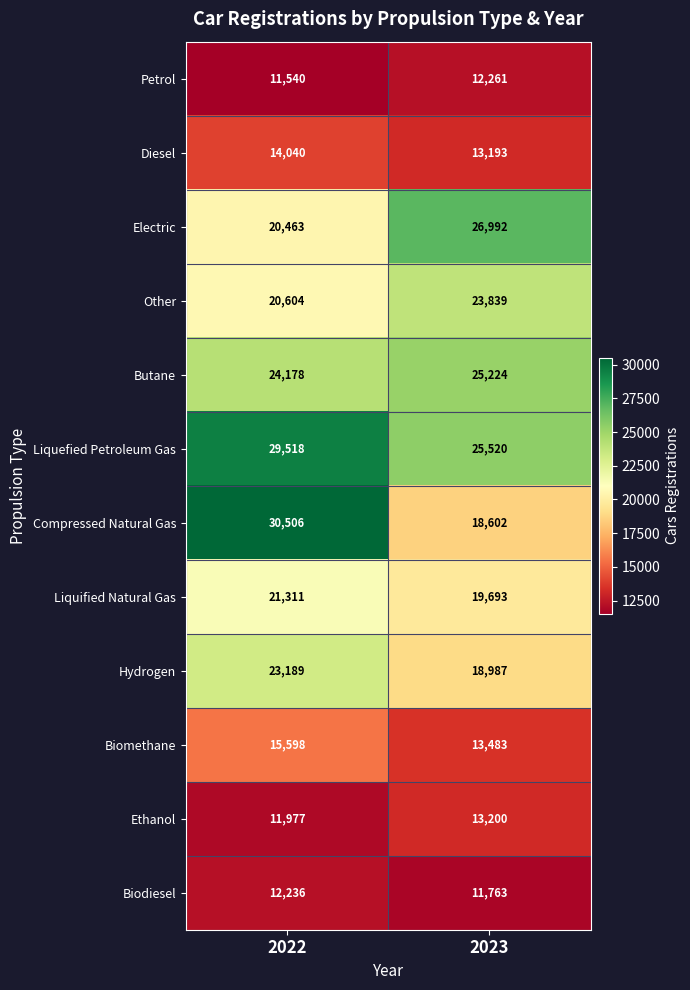

Which series has the largest total across all categories?

Liquefied Petroleum Gas